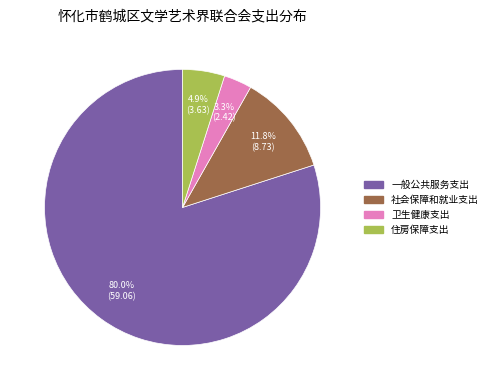

Rank the categories by value from highest to lowest.

一般公共服务支出, 社会保障和就业支出, 住房保障支出, 卫生健康支出